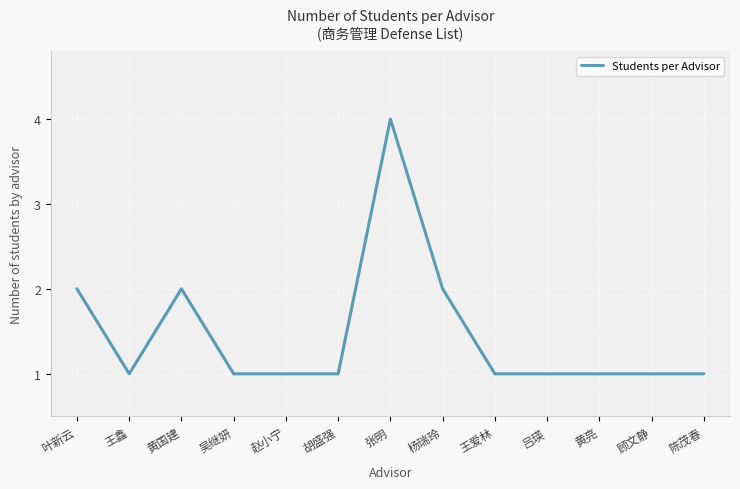

What position from the left is 胡盛强?

6